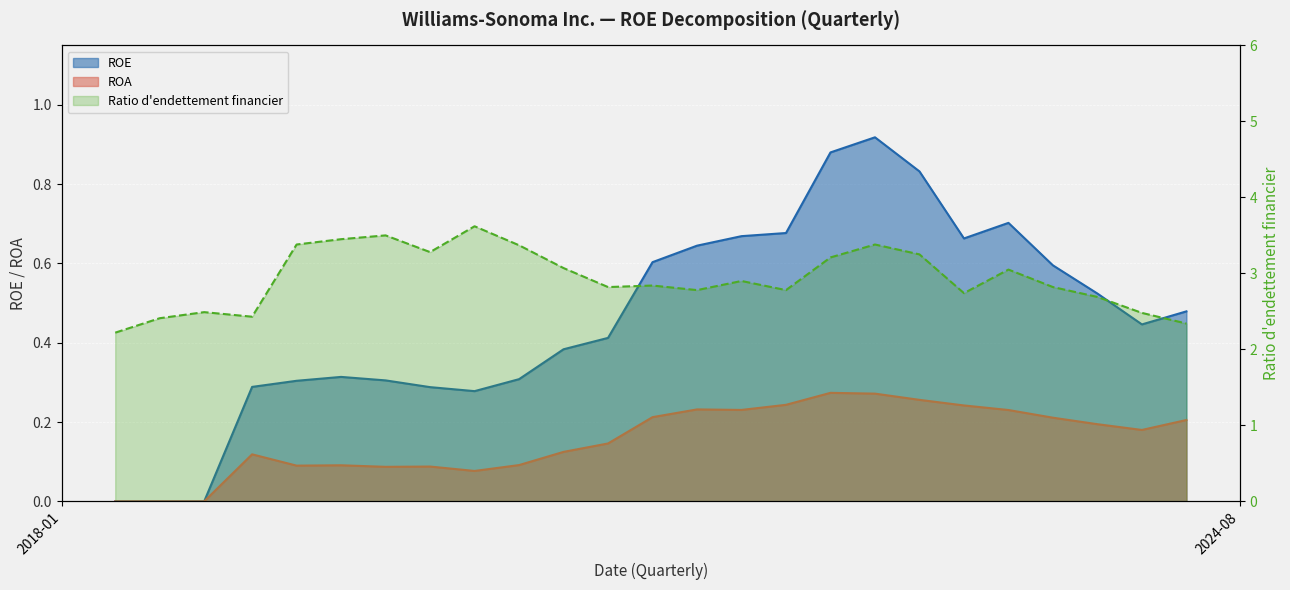

What is the difference between the maximum and second lowest values in the ROA series?

0.3